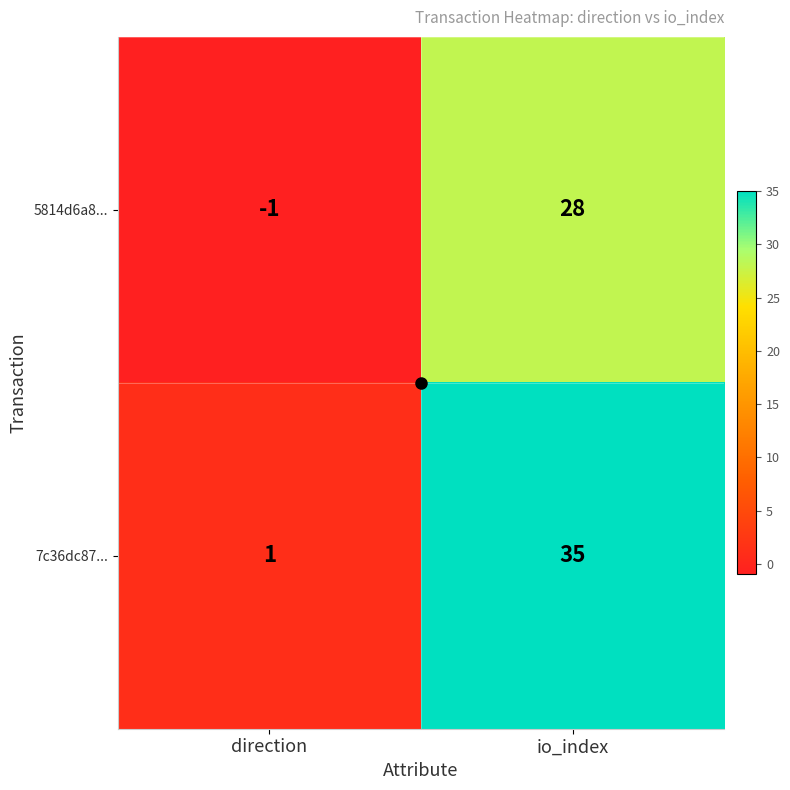

At how many categories does at least one series exceed 15?

1